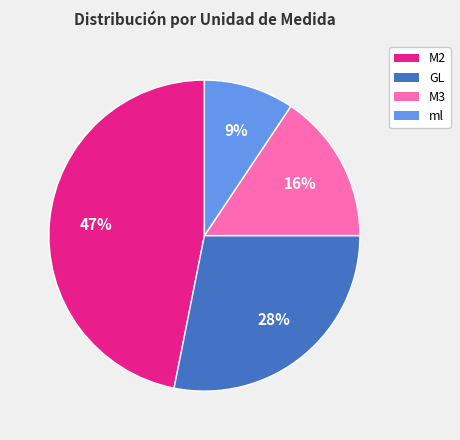

Is it true that GL is 18% of the pie?

False